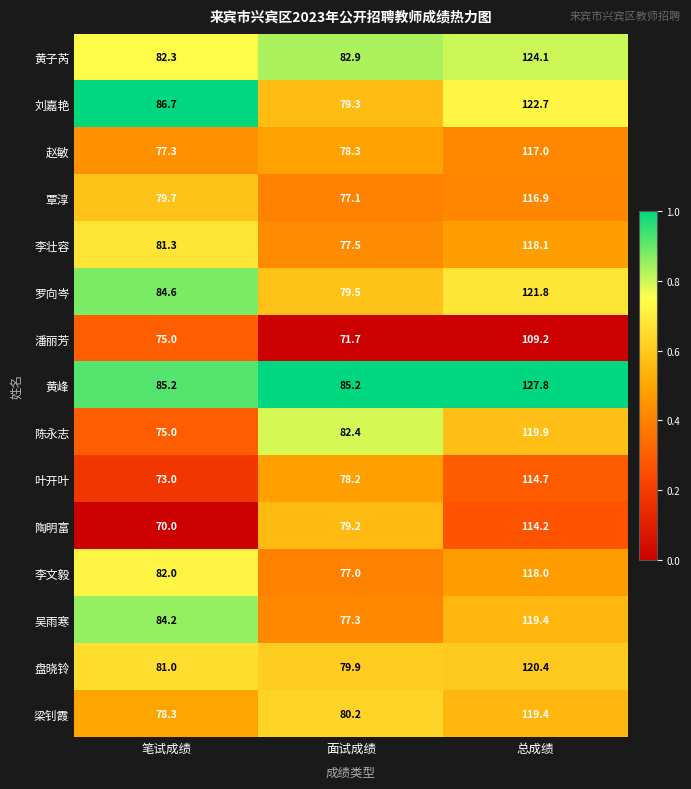

Rank the categories by 盘晓铃 value from highest to lowest.

总成绩, 笔试成绩, 面试成绩